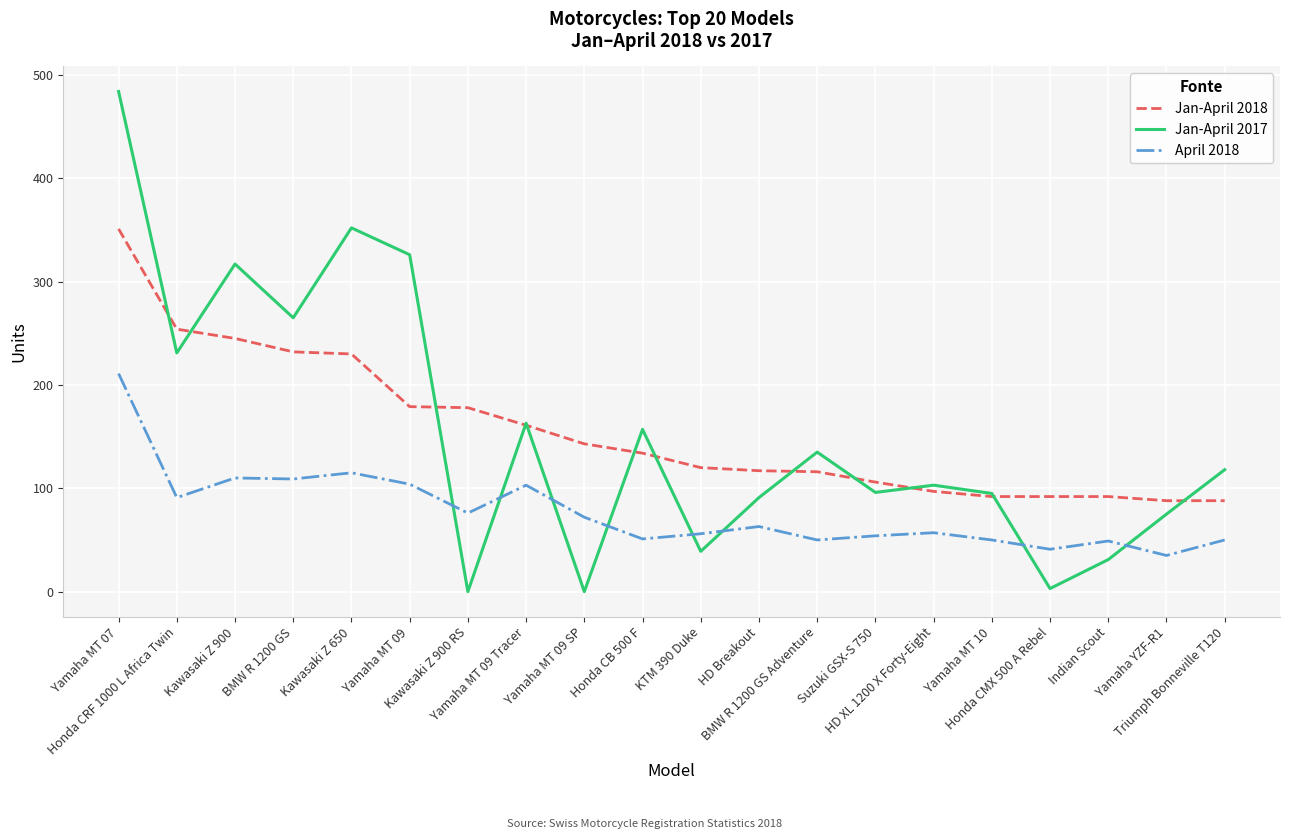

What is the difference between the highest and lowest values at Yamaha YZF-R1?

53